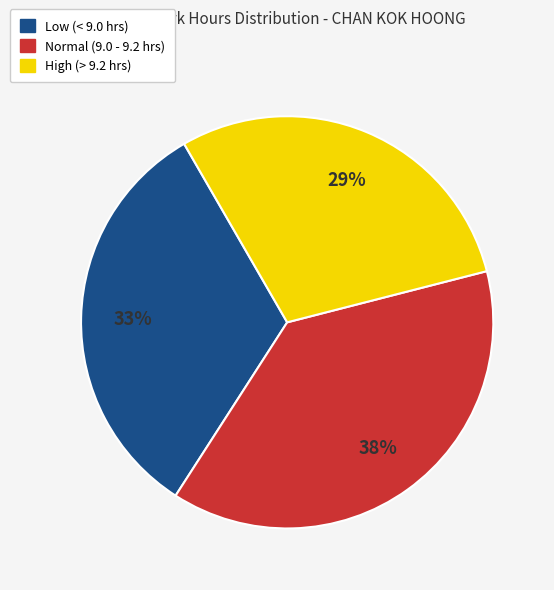

Does any single category account for the majority?

No